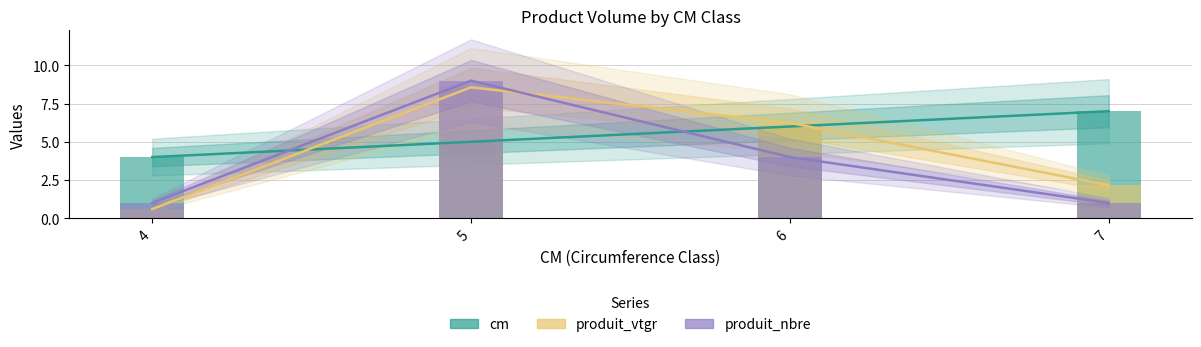

At 5, list the series in order from smallest to largest.

cm, produit_vtgr, produit_nbre